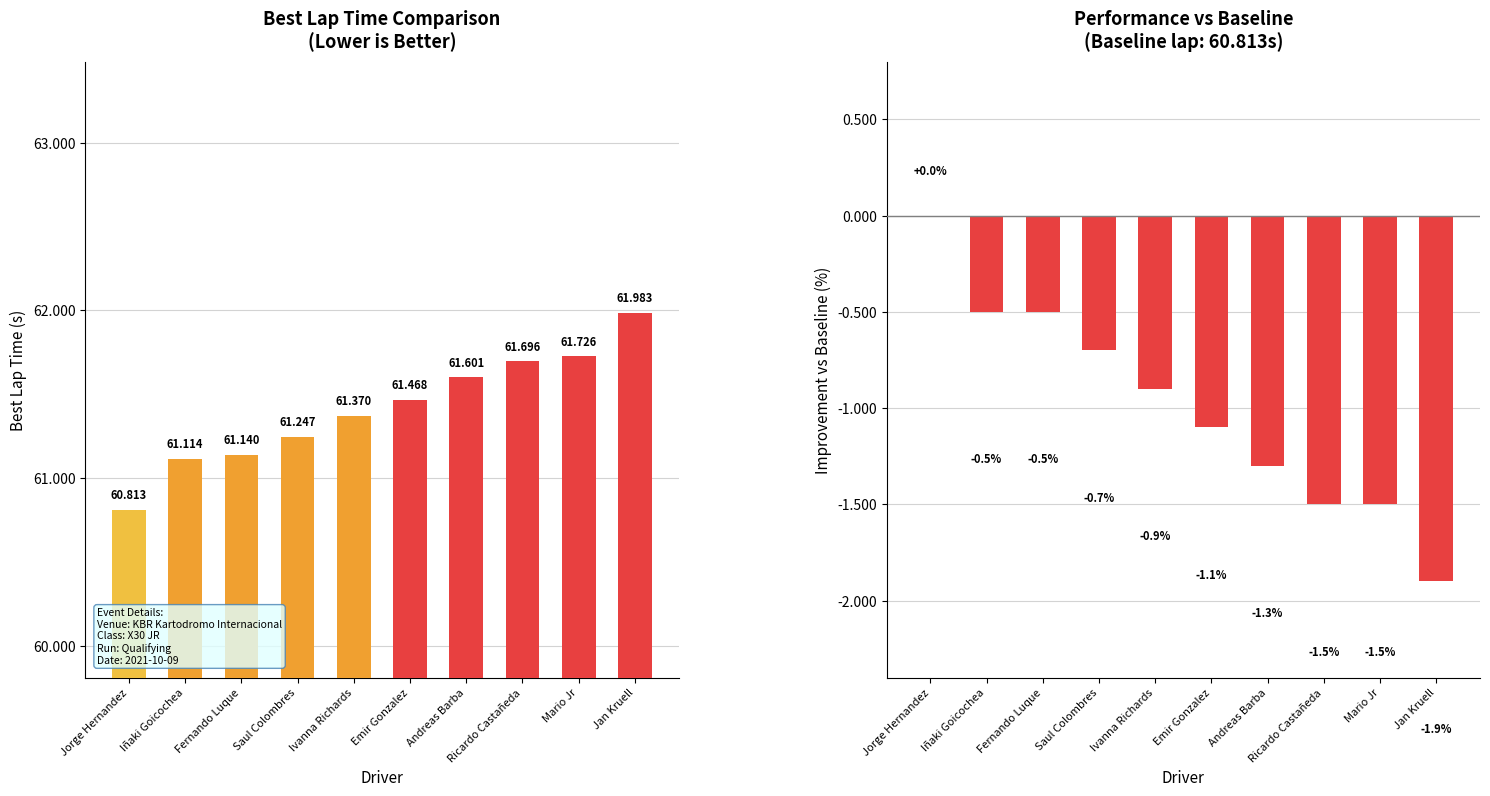

How many data points does each series have?

10